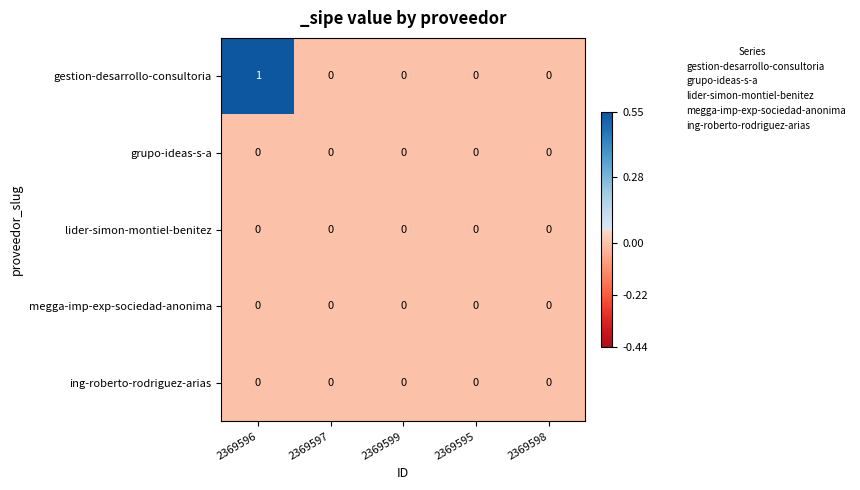

Between 2369596 and 2369595, which series saw the biggest shift?

gestion-desarrollo-consultoria